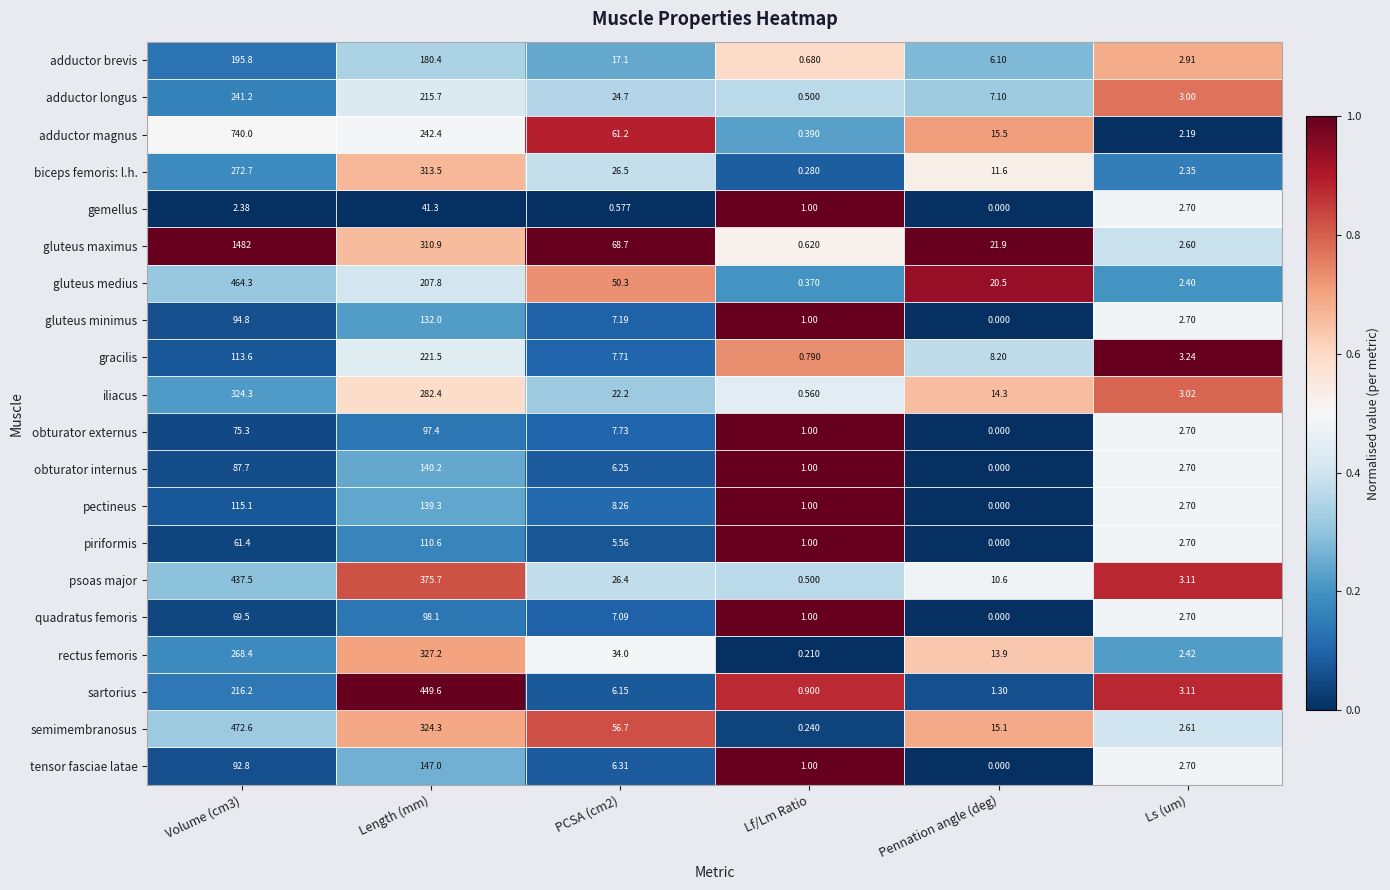

Rank the series at Length (mm) from lowest to highest value.

gemellus, obturator externus, quadratus femoris, piriformis, gluteus minimus, pectineus, obturator internus, tensor fasciae latae, adductor brevis, gluteus medius, adductor longus, gracilis, adductor magnus, iliacus, gluteus maximus, biceps femoris: l.h., semimembranosus, rectus femoris, psoas major, sartorius